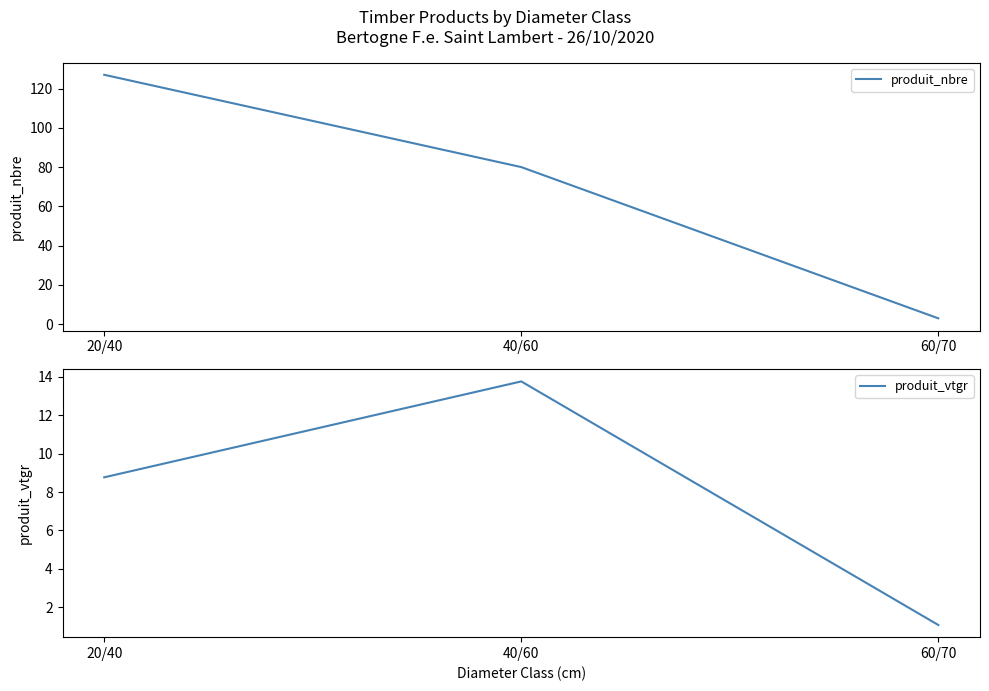

What is the difference between the highest and lowest values at 20/40?

118.2